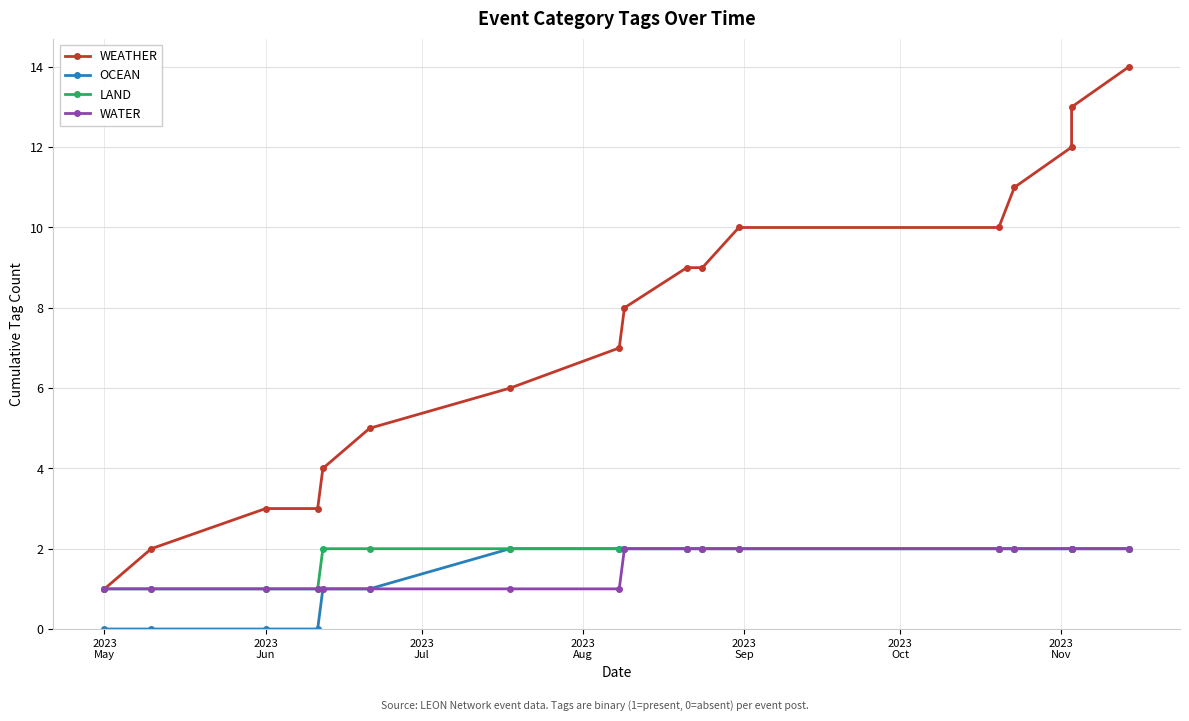

How many lines are shown in the chart?

4